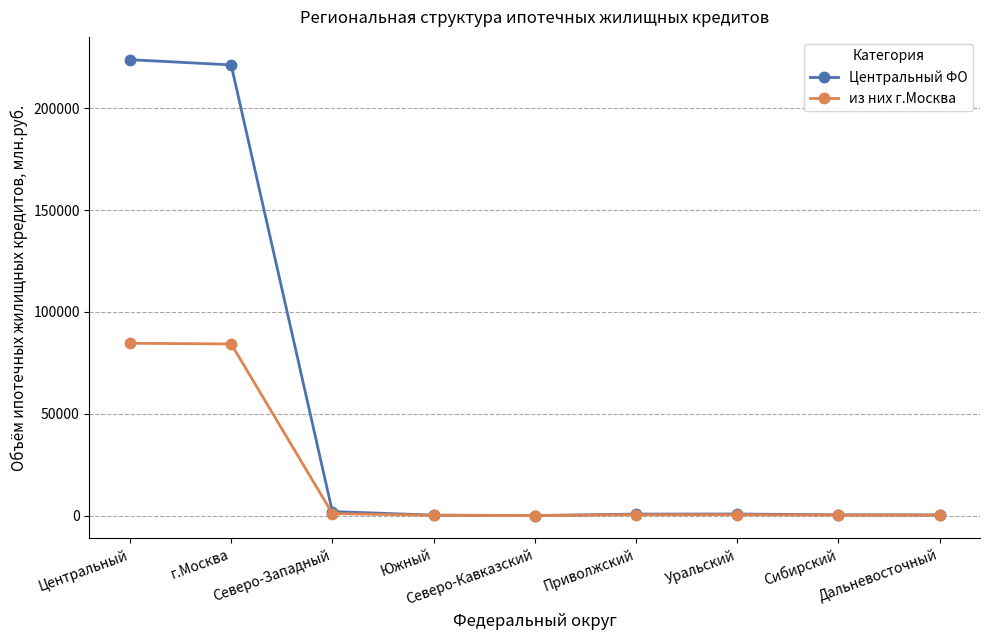

How many distinct data groups are displayed?

2